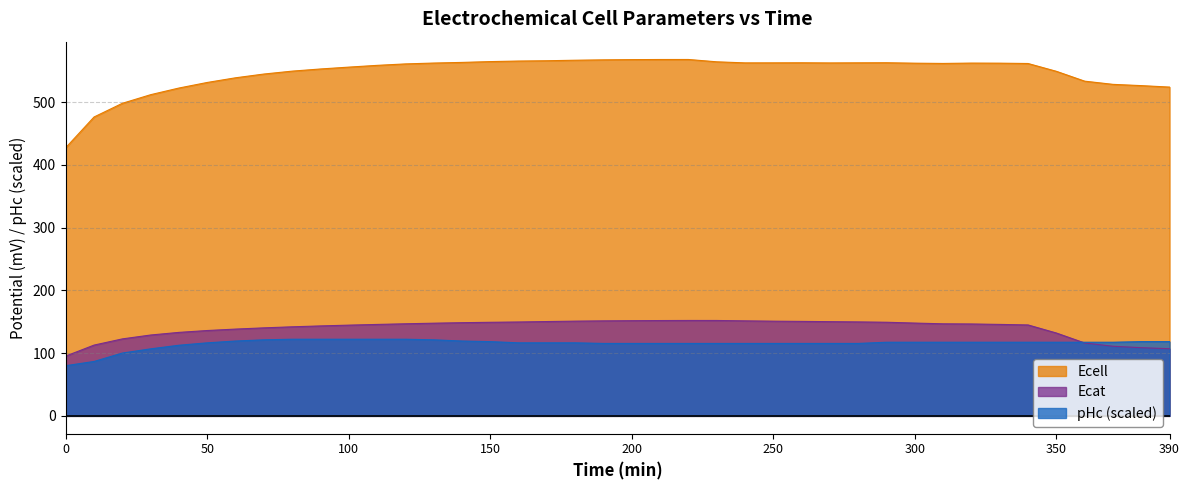

The value of pHc at 260 is 115.5. True or false?

True